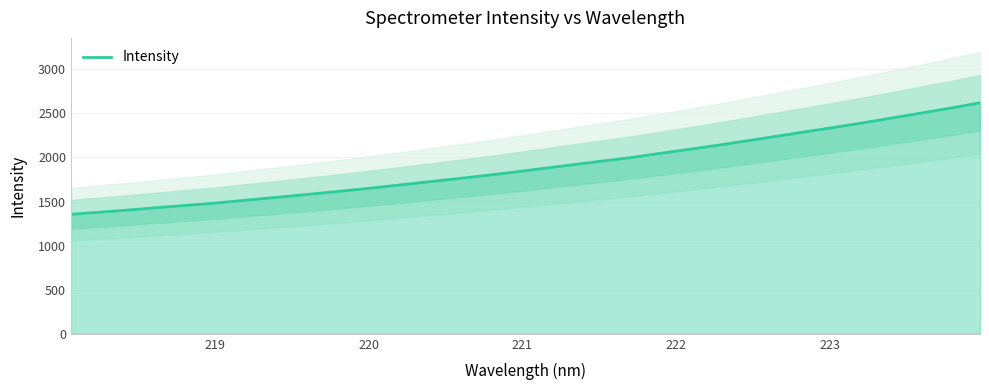

What is the minimum value shown in the chart?

1355.4